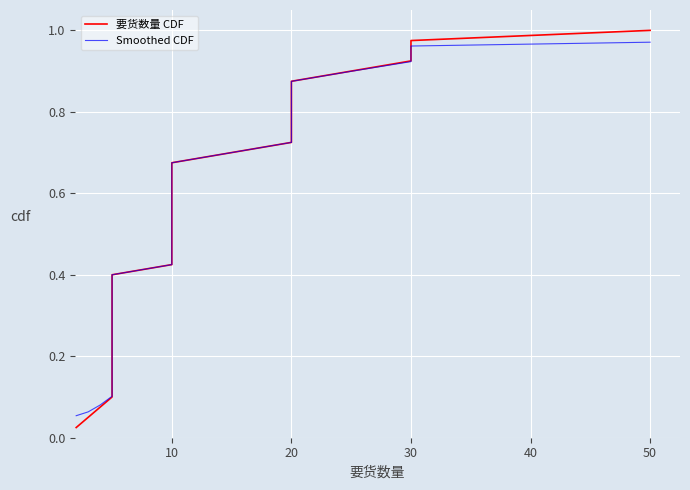

The Smoothed CDF series shows 1.5 at 50. True or false?

False